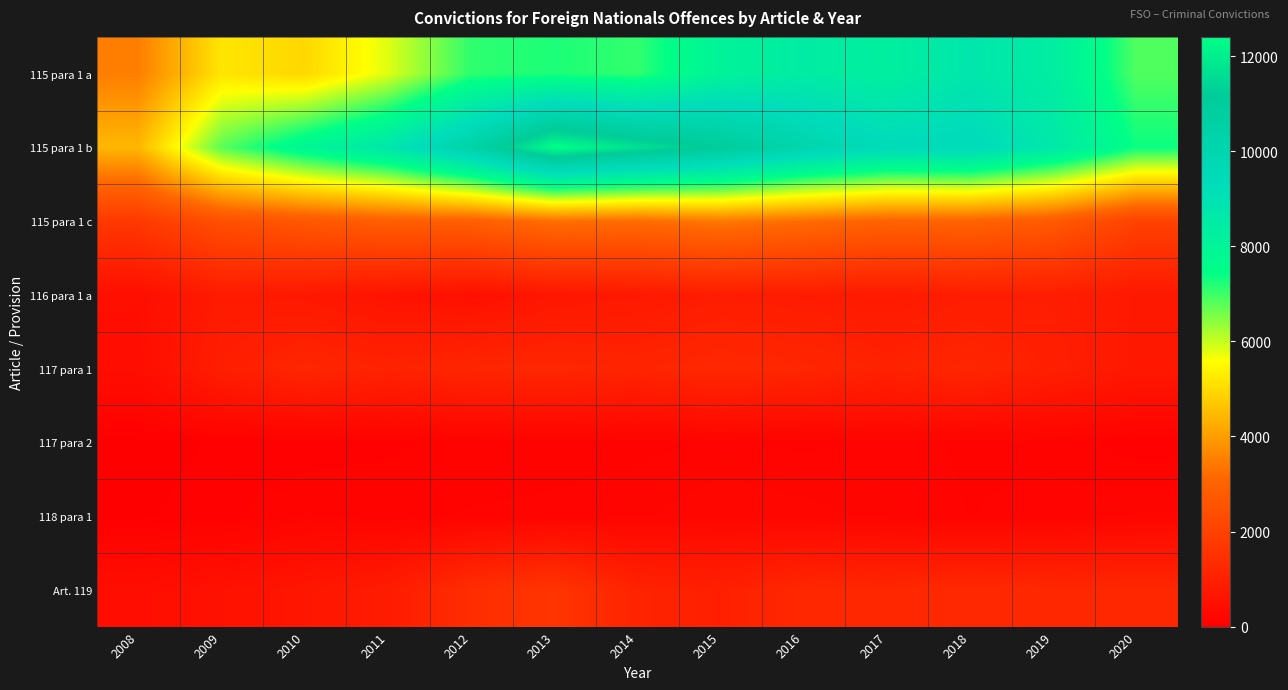

At how many categories does at least one series exceed 7153?

11